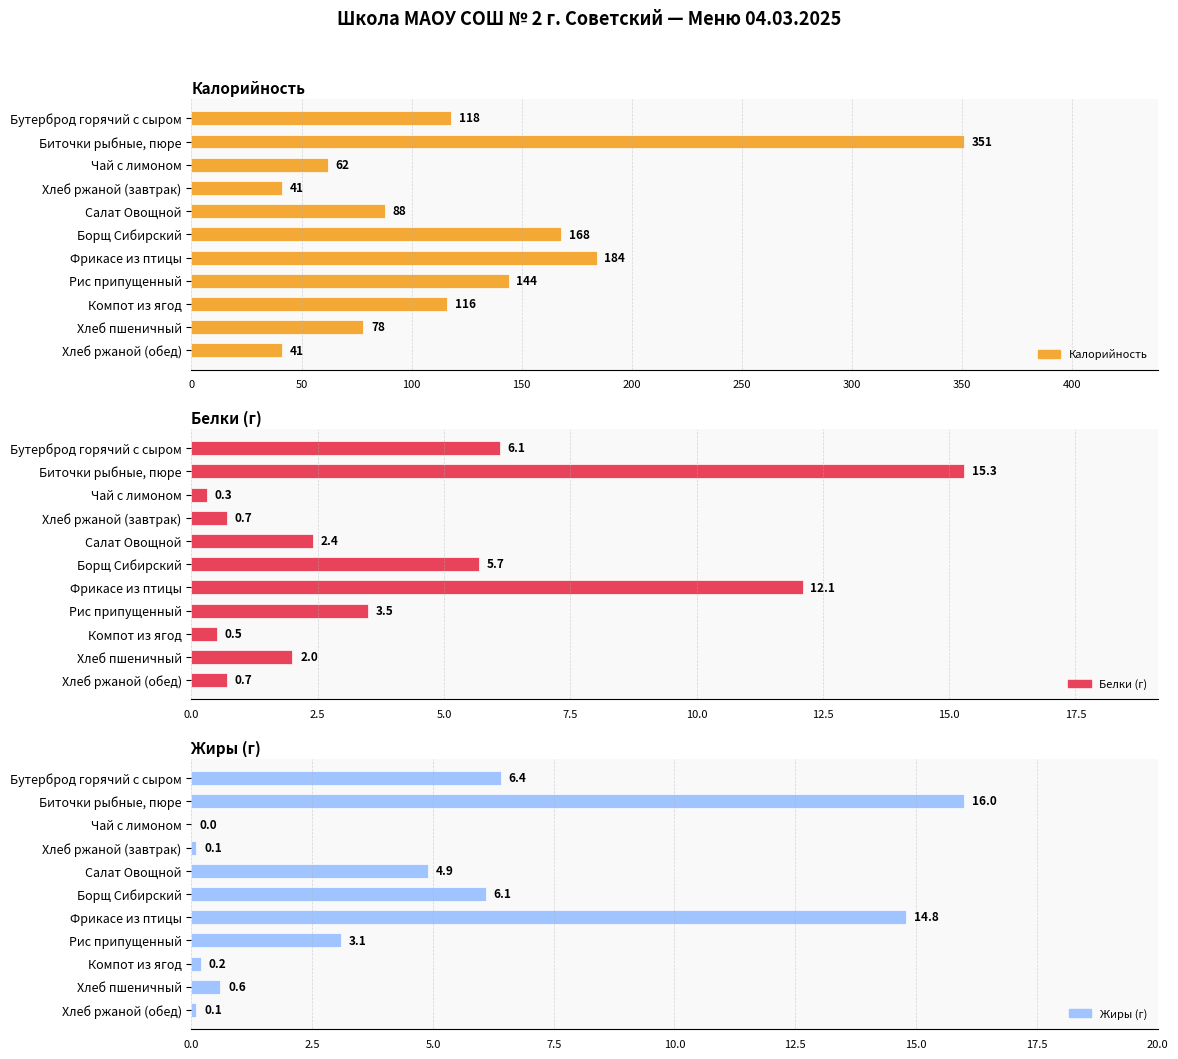

True or false: Калорийность has a value of 53.1 at Рис припущенный.

False